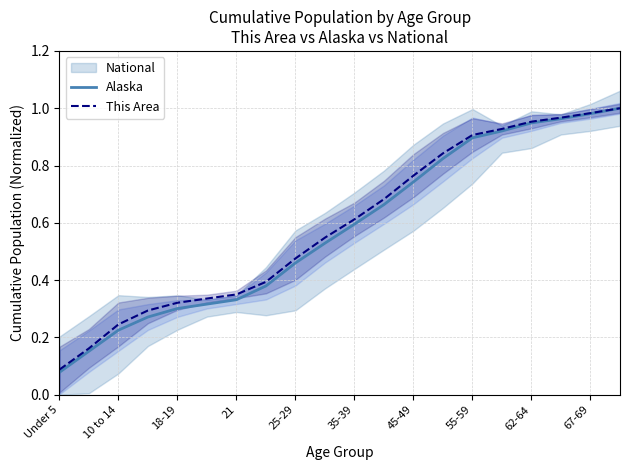

True or false: This Area and Alaska intersect in this chart.

False